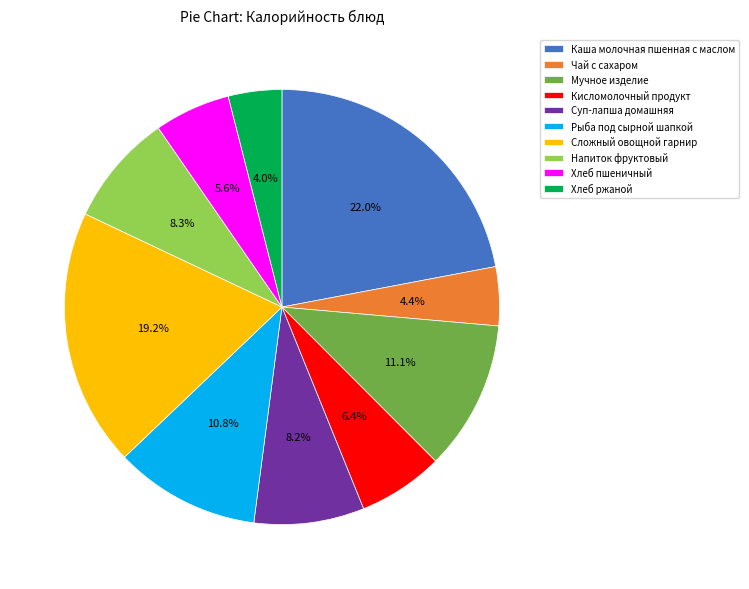

To the nearest percent, what percentage of the pie is Сложный овощной гарнир?

19%